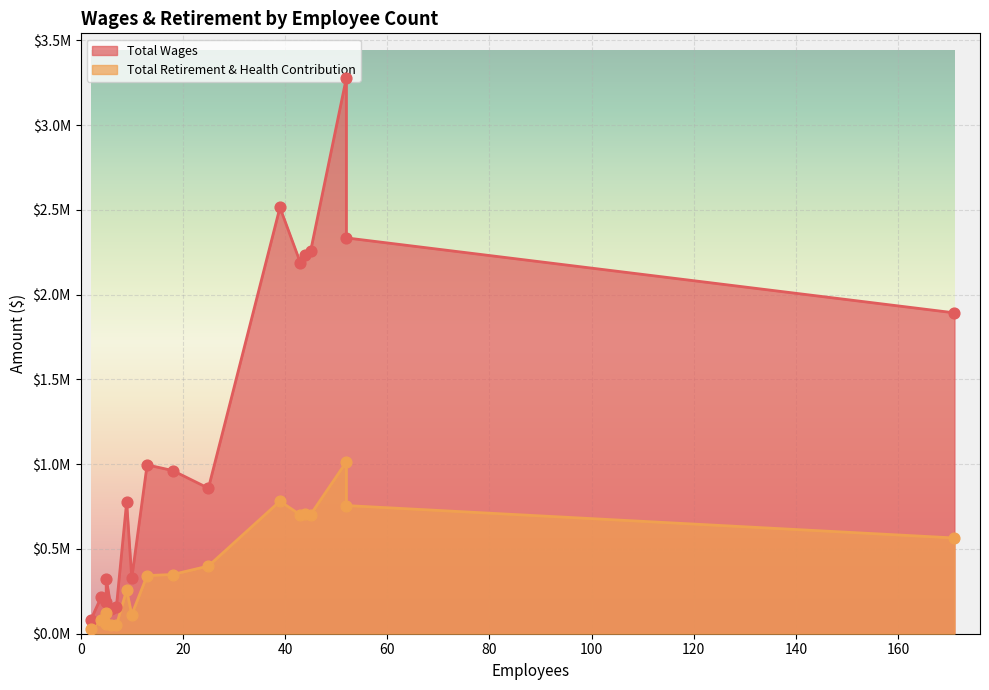

At how many categories does at least one series exceed 1838204?

7